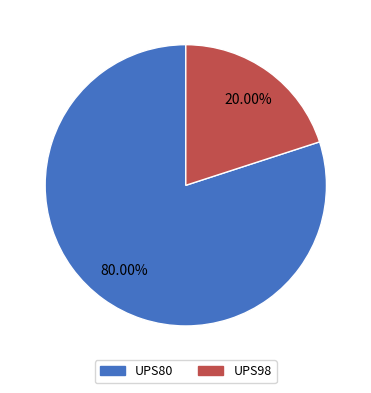

What is the largest slice in the pie chart?

UPS80